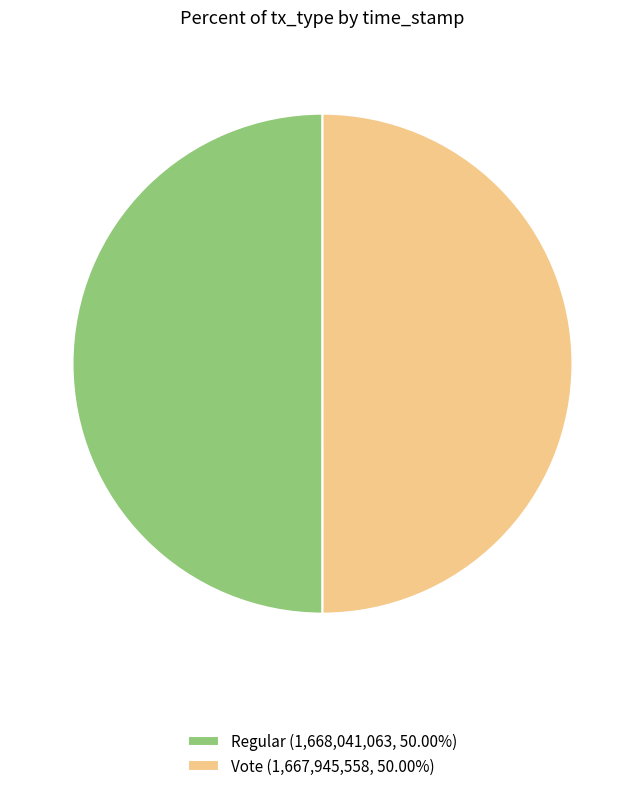

Do Vote (1,667,945,558, 50.00%) and Regular (1,668,041,063, 50.00%) together represent more than half of the pie?

Yes